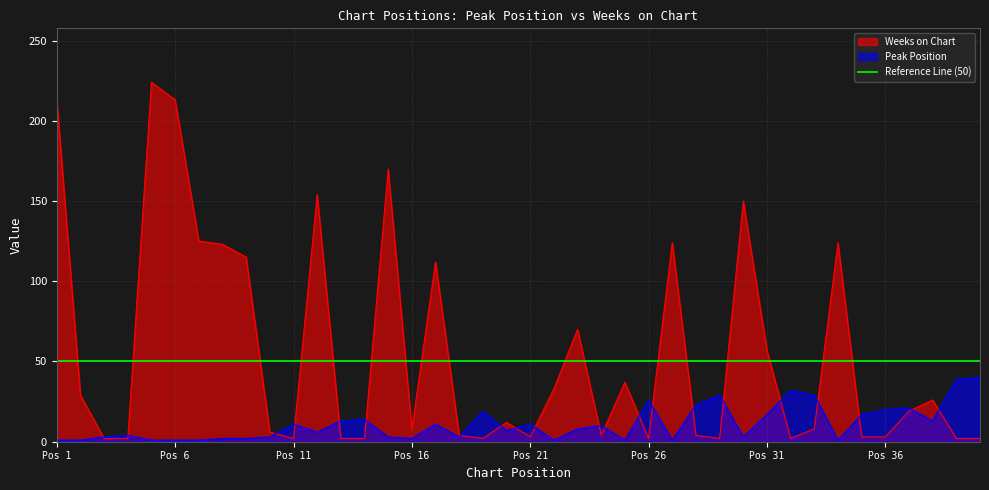

What is the difference between the maximum and minimum values in the Weeks on Chart series?

222